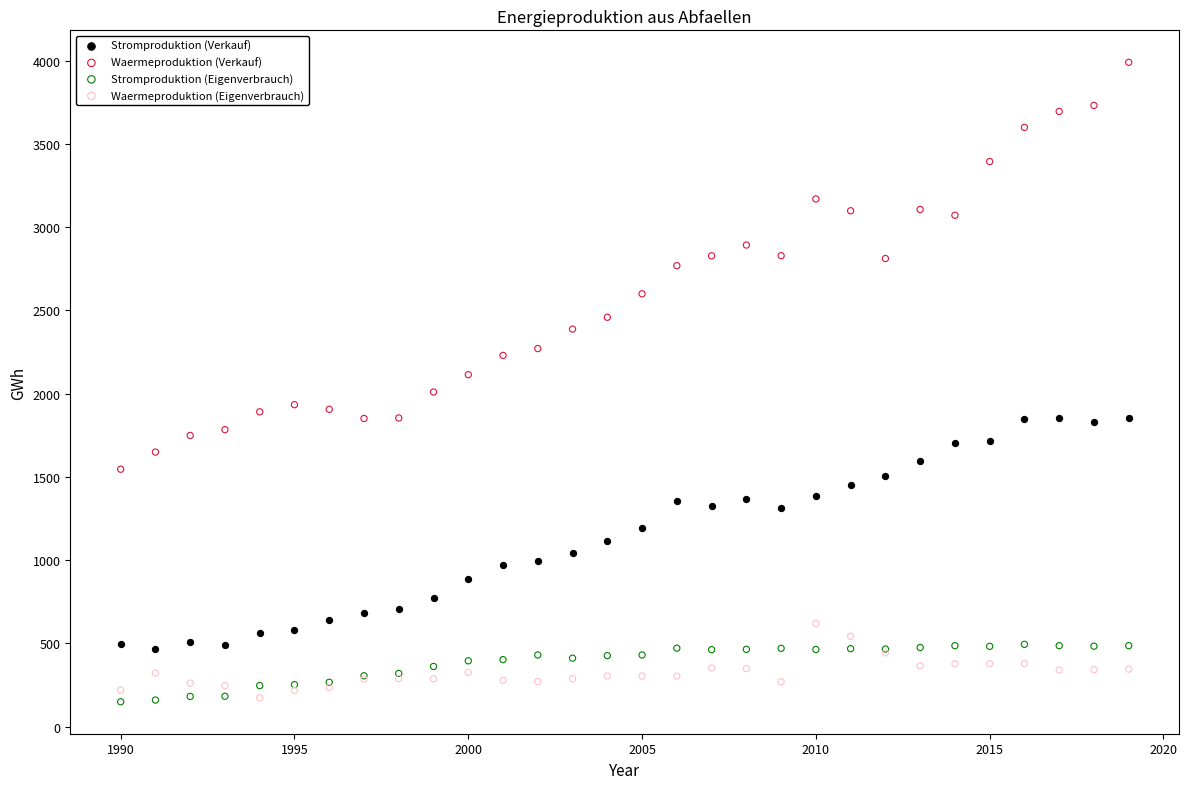

Which series has the largest Y range (max minus min)?

Waermeproduktion (Verkauf)